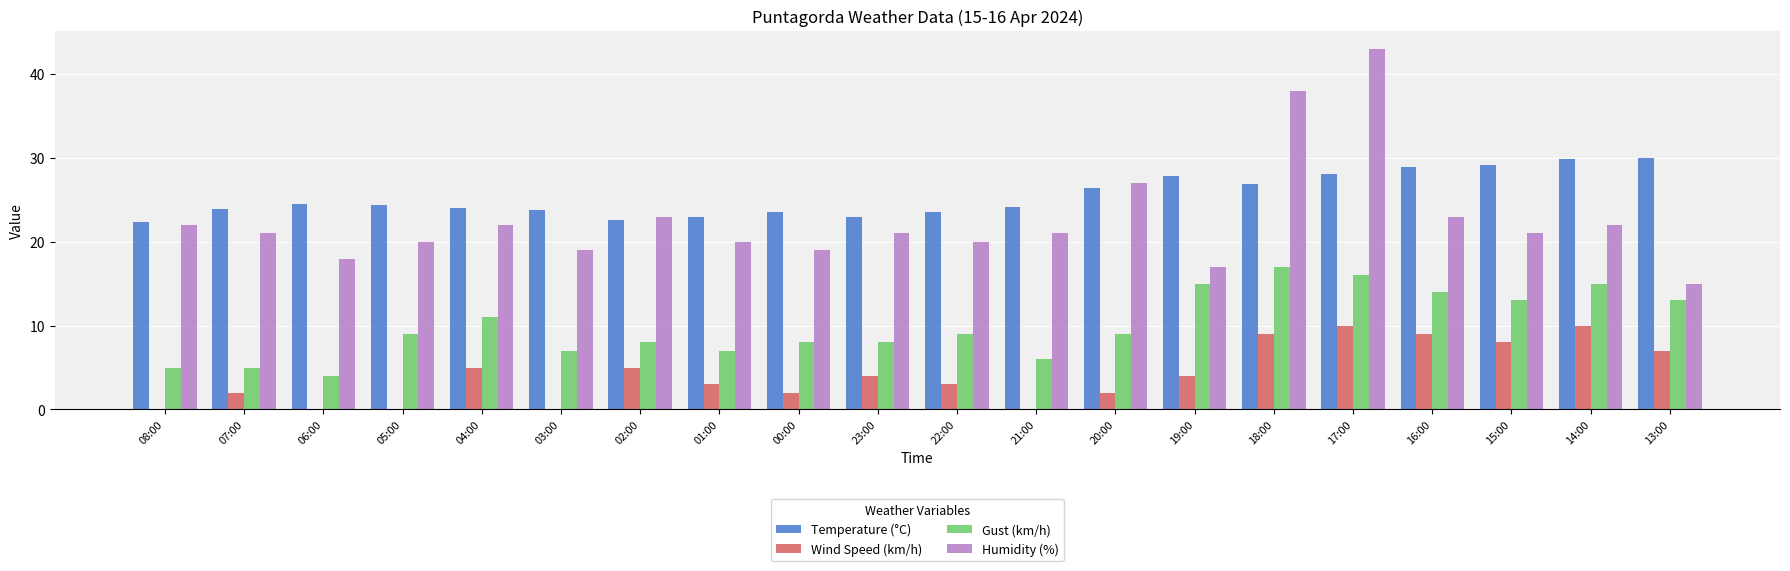

The value of Temperature (°C) at 13:00 is 30.0. True or false?

True